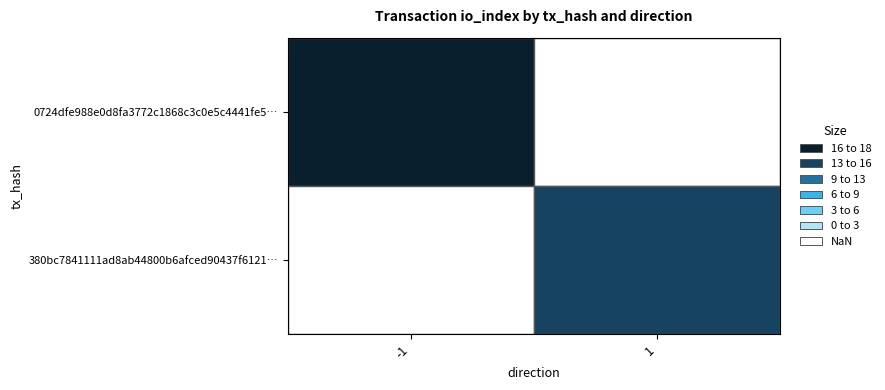

Reading left to right, what are all the values shown in this chart?

0724dfe988e0d8fa3772c1868c3c0e5c4441fe5…: -1	17
380bc7841111ad8ab44800b6afced90437f6121…: 1	15